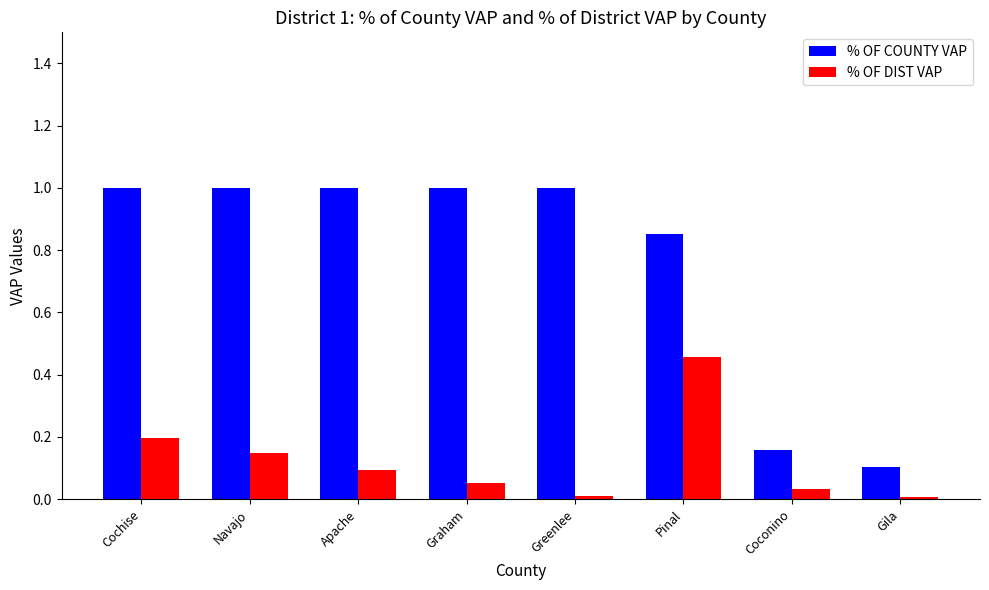

What position from the right is Navajo?

7